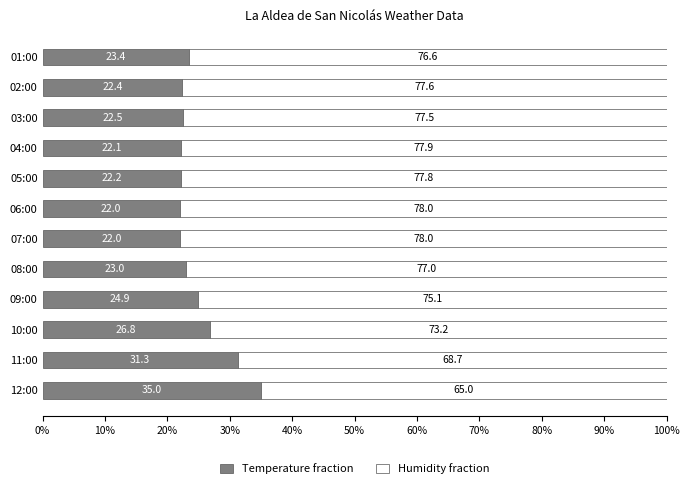

What is the total value across all series at 04:00?

100.0